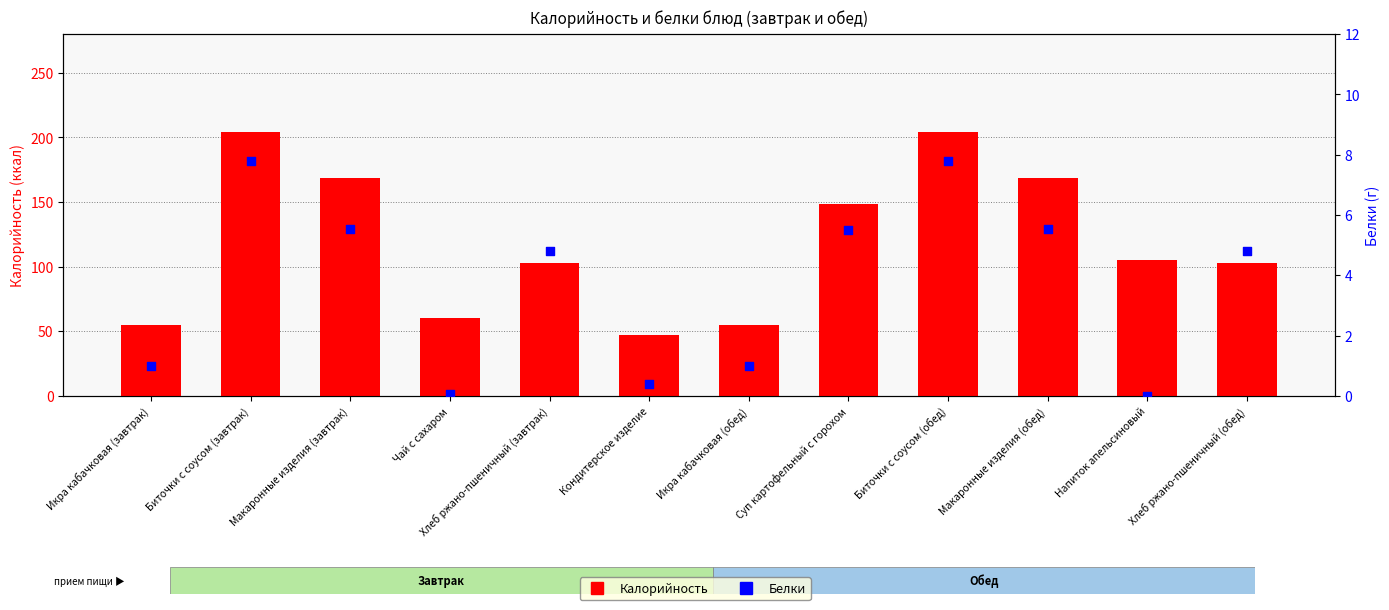

Which series has the largest Y range (max minus min)?

Калорийность